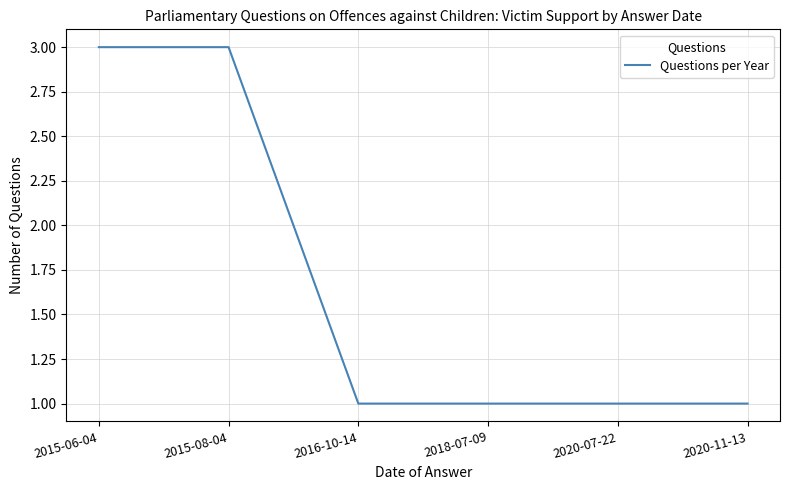

Reading right to left, transcribe all the data shown in this chart.

1	1	1	1	3	3